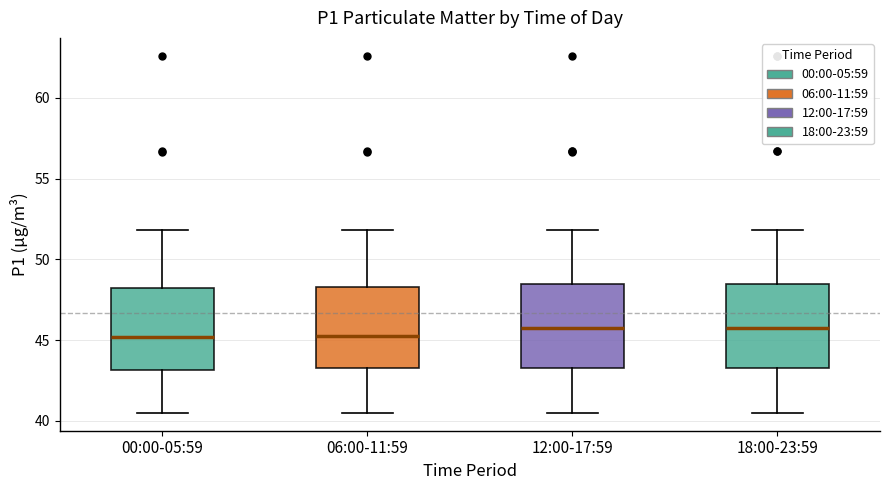

Reading left to right, read every box against the y-axis: the position of its median line, the range the box covers, and the ends of its whiskers. The values are not printed on the chart, so give them approximately, as read against the axis.

00:00-05:59: median 45.0, box 43.0 to 48.0, whiskers 40.5 to 52.0
06:00-11:59: median 45.5, box 43.5 to 48.5, whiskers 40.5 to 52.0
12:00-17:59: median 46.0, box 43.5 to 48.5, whiskers 40.5 to 52.0
18:00-23:59: median 46.0, box 43.5 to 48.5, whiskers 40.5 to 52.0